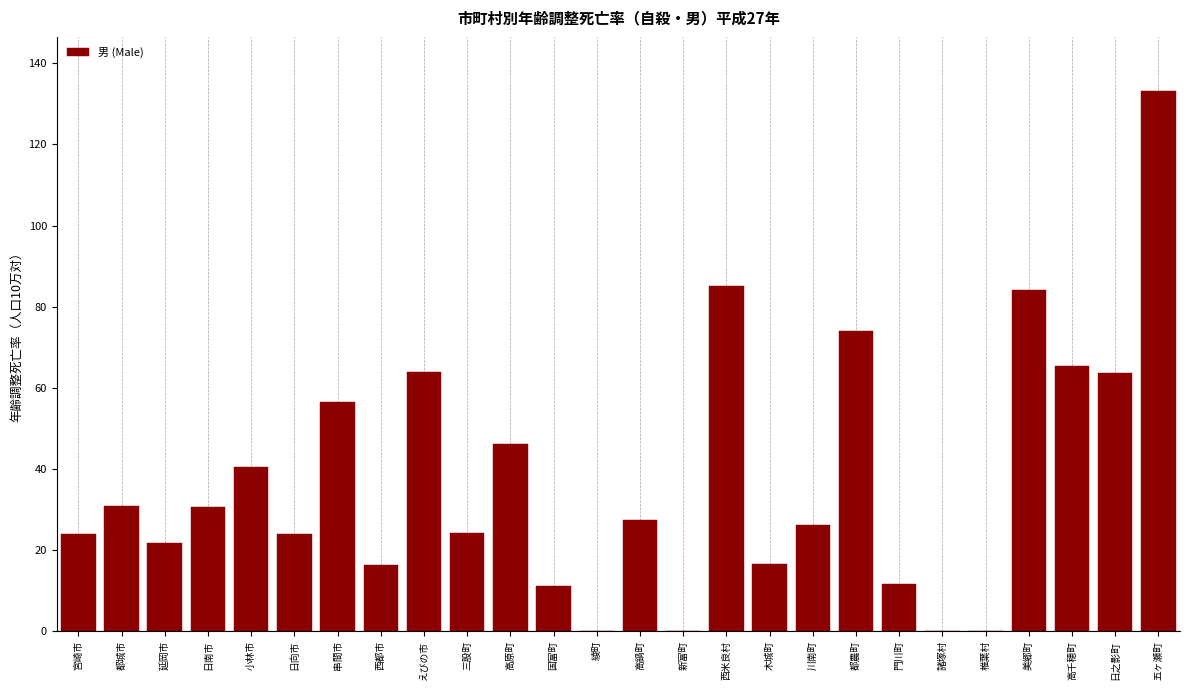

Is it true that the value at 美郷町 is 84.1?

True